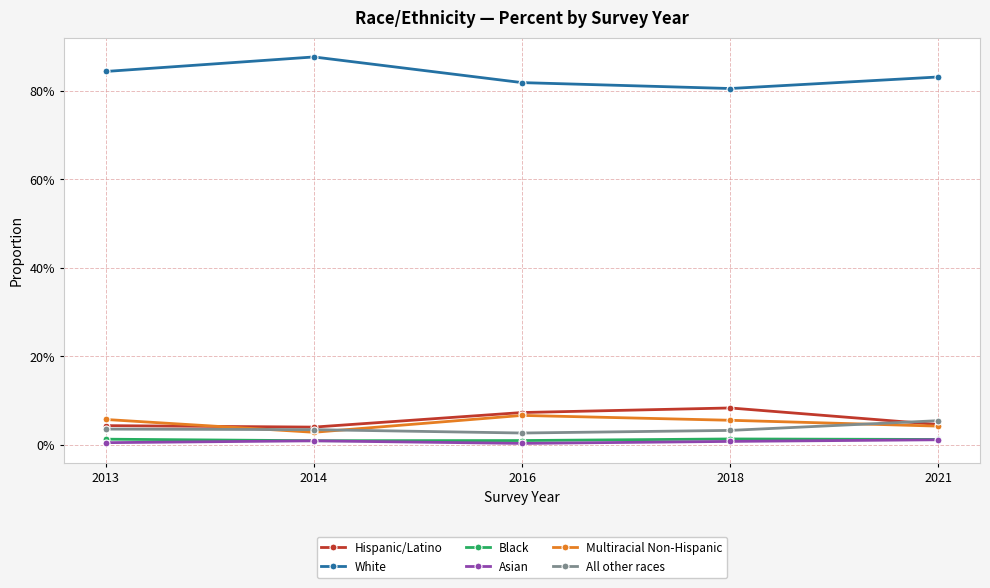

Reading right to left, extract all data points from this chart.

Hispanic/Latino: 2021=0.0	2018=0.1	2016=0.1	2014=0.0	2013=0.0
White: 2021=0.8	2018=0.8	2016=0.8	2014=0.9	2013=0.8
Black: 2021=0.0	2018=0.0	2016=0.0	2014=0.0	2013=0.0
Asian: 2021=0.0	2018=0.0	2016=0.0	2014=0.0	2013=0.0
Multiracial Non-Hispanic: 2021=0.0	2018=0.1	2016=0.1	2014=0.0	2013=0.1
All other races: 2021=0.1	2018=0.0	2016=0.0	2014=0.0	2013=0.0